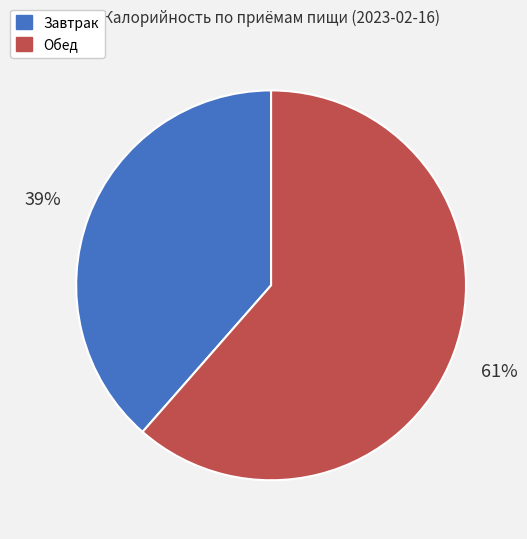

Rank the categories by value from highest to lowest.

Обед, Завтрак